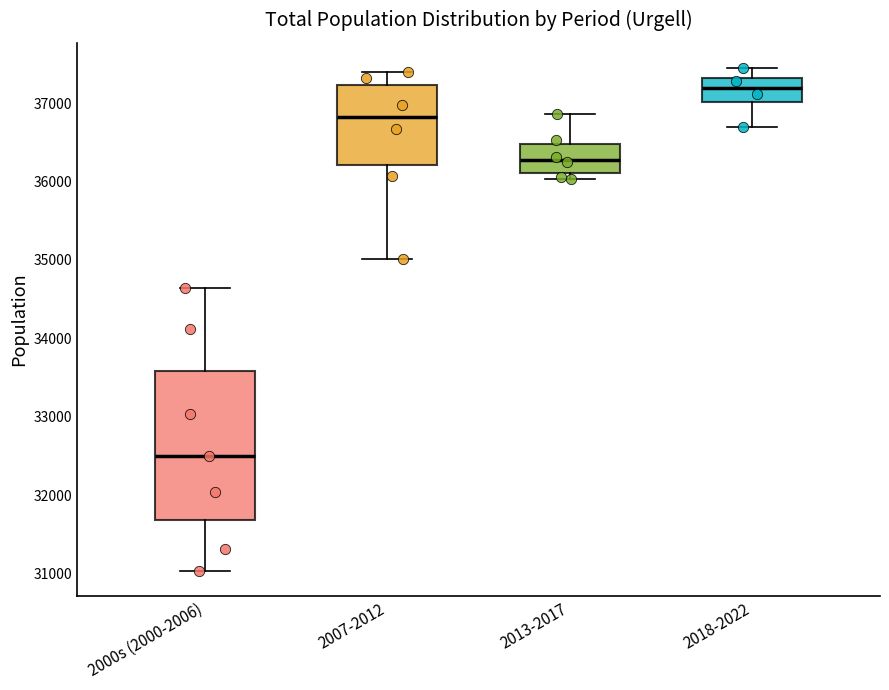

Where does the median line of the box for 2013-2017 sit on the y-axis? The values are not printed on the chart, so give them approximately, as read against the axis.

36300